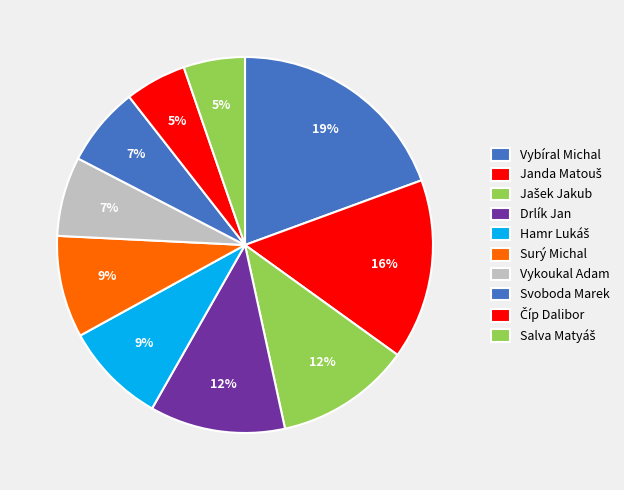

How many slices are in this pie chart?

10